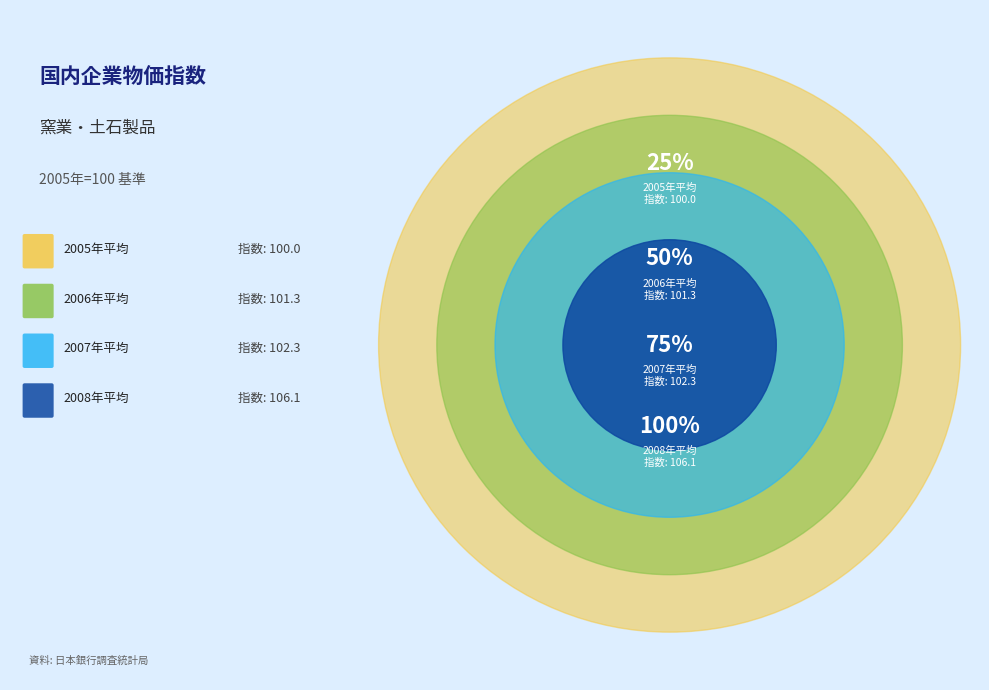

Between 2008-6 and 2007, which is larger?

2008-6